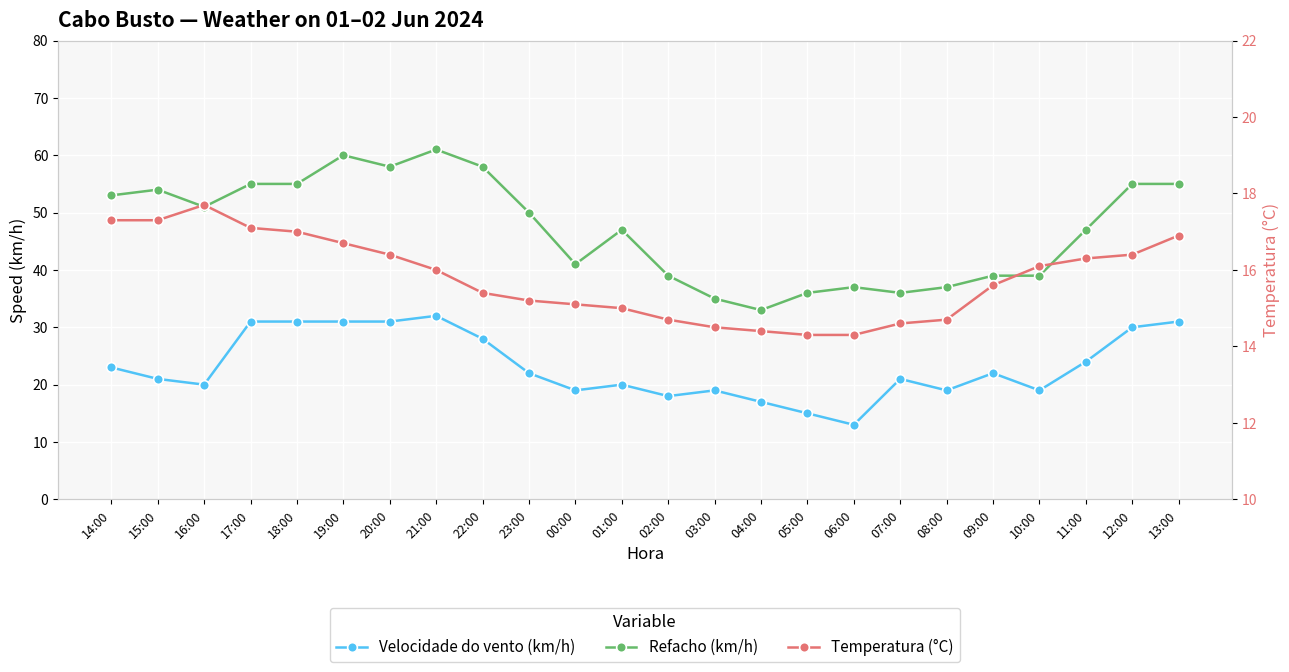

What is the label of the 5th point from the left?

18:00